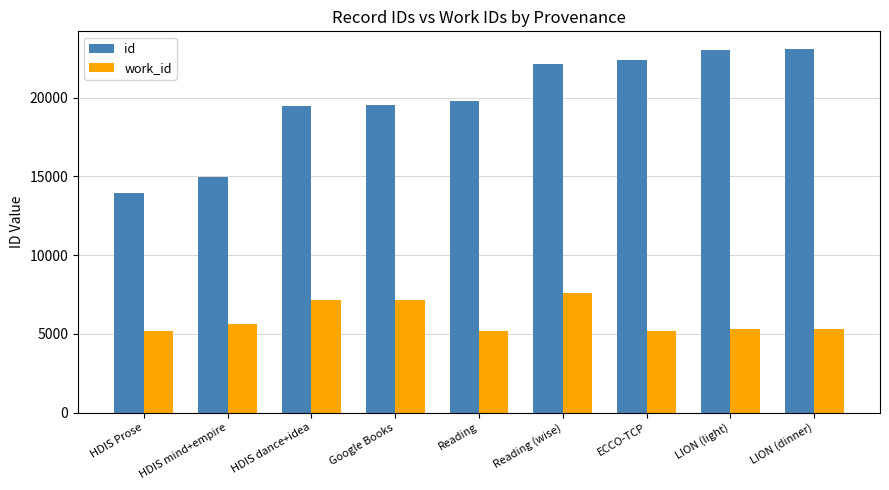

Between HDIS dance+idea and LION (dinner), which series saw the biggest shift?

id